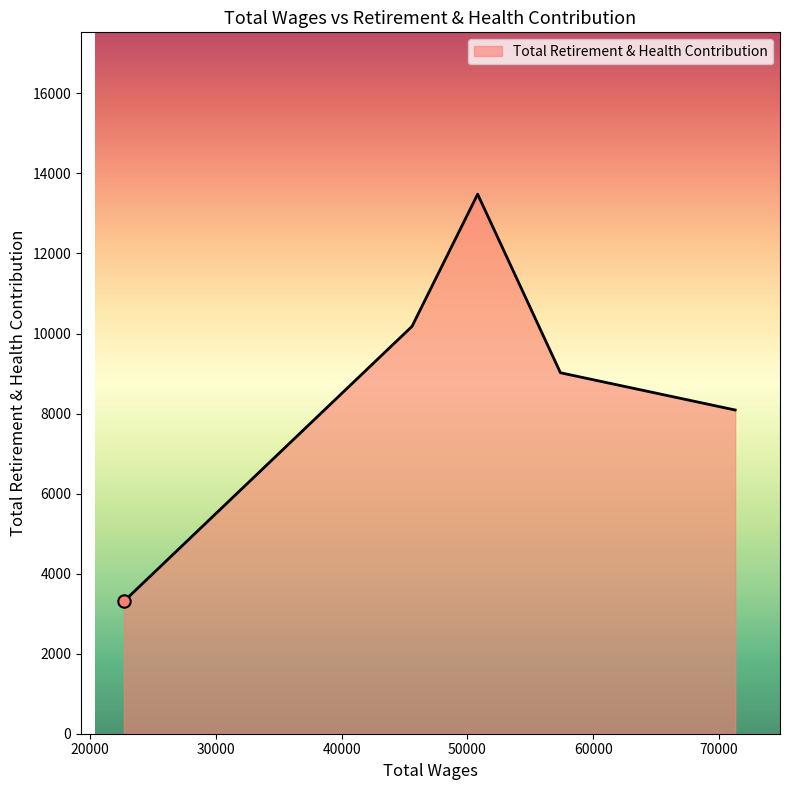

What is the minimum value shown in the chart?

3306